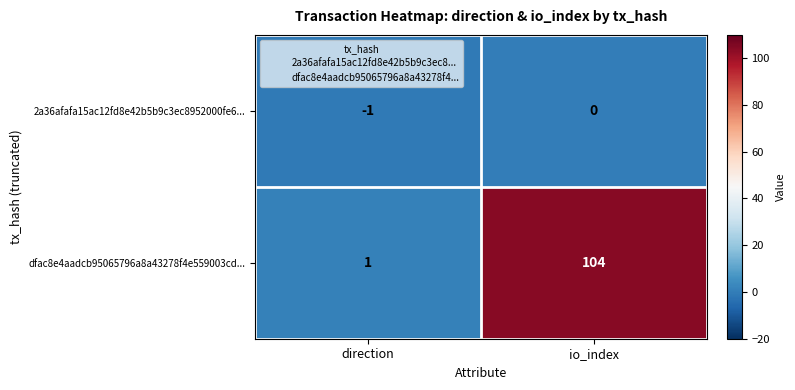

The 2a36afafa15ac12fd8e42b5b9c3ec8952000fe6... series shows -1 at direction. True or false?

True